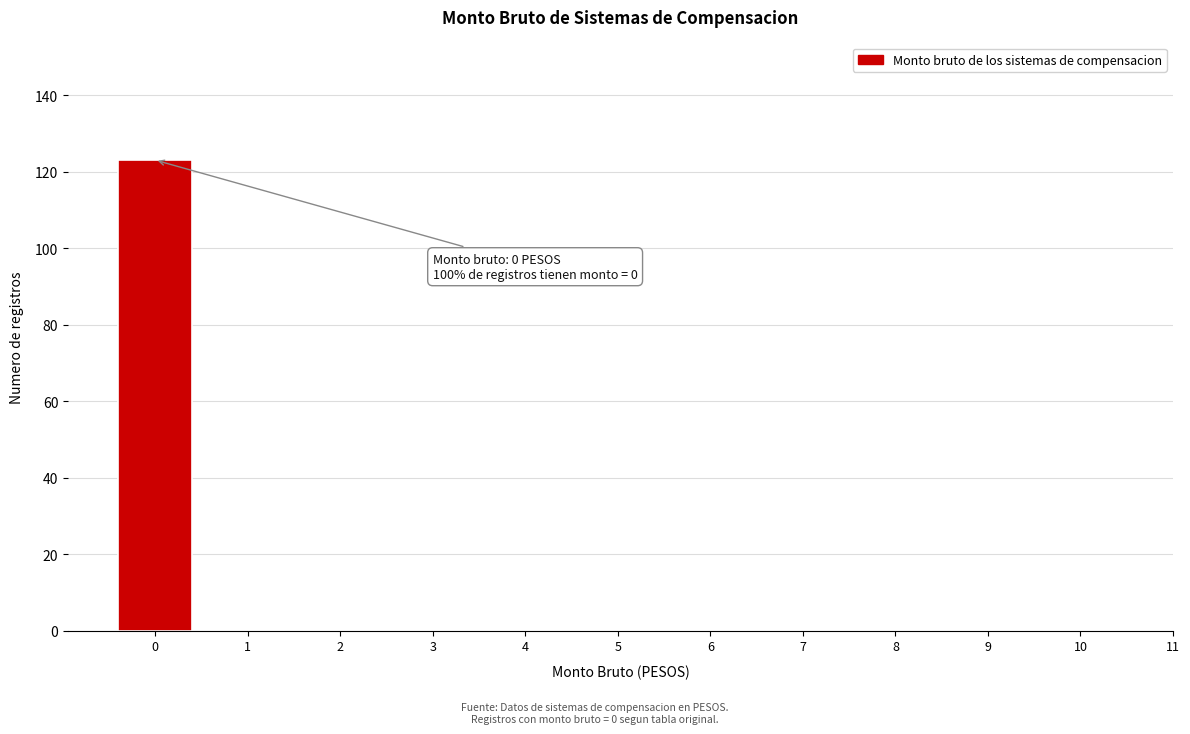

Reading right to left, extract all data points from this chart.

10=0	9=0	8=0	7=0	6=0	5=0	4=0	3=0	2=0	1=0	0=123